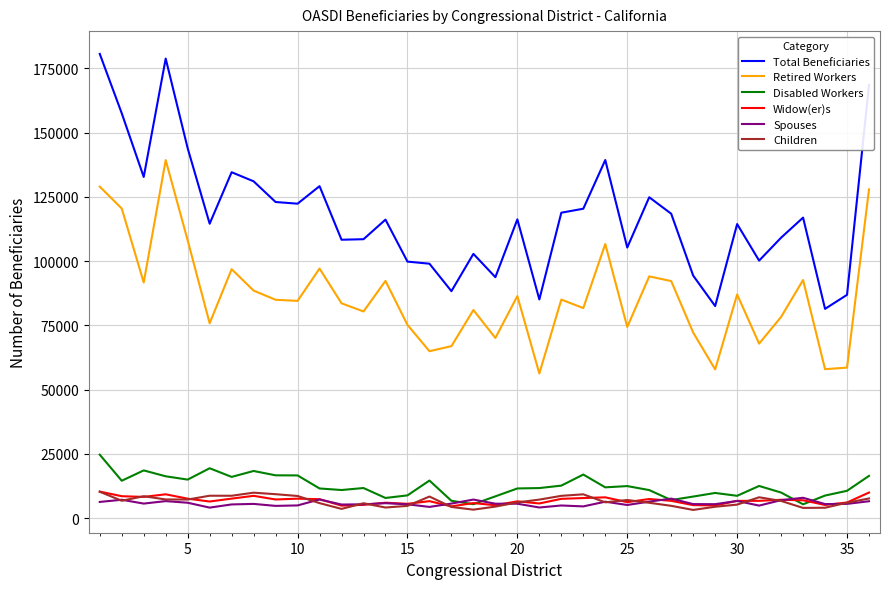

True or false: Spouses and Total Beneficiaries cross at least once.

False